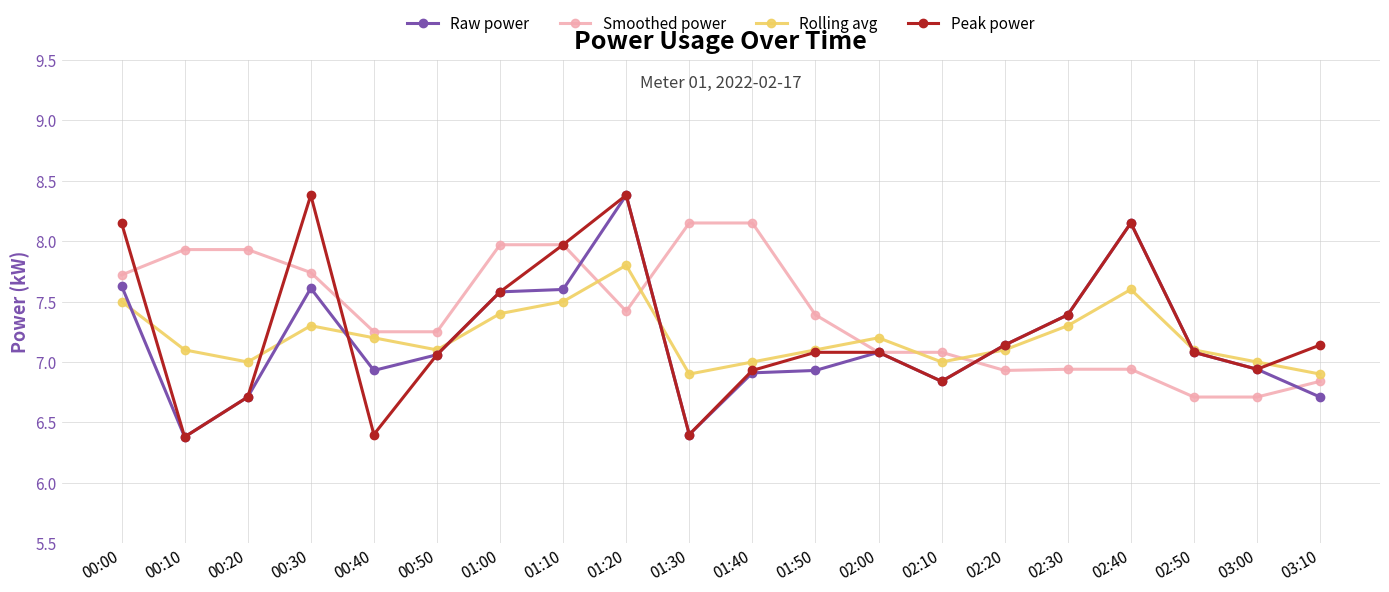

In Rolling avg, how many points are higher than both neighbors (excluding endpoints)?

4